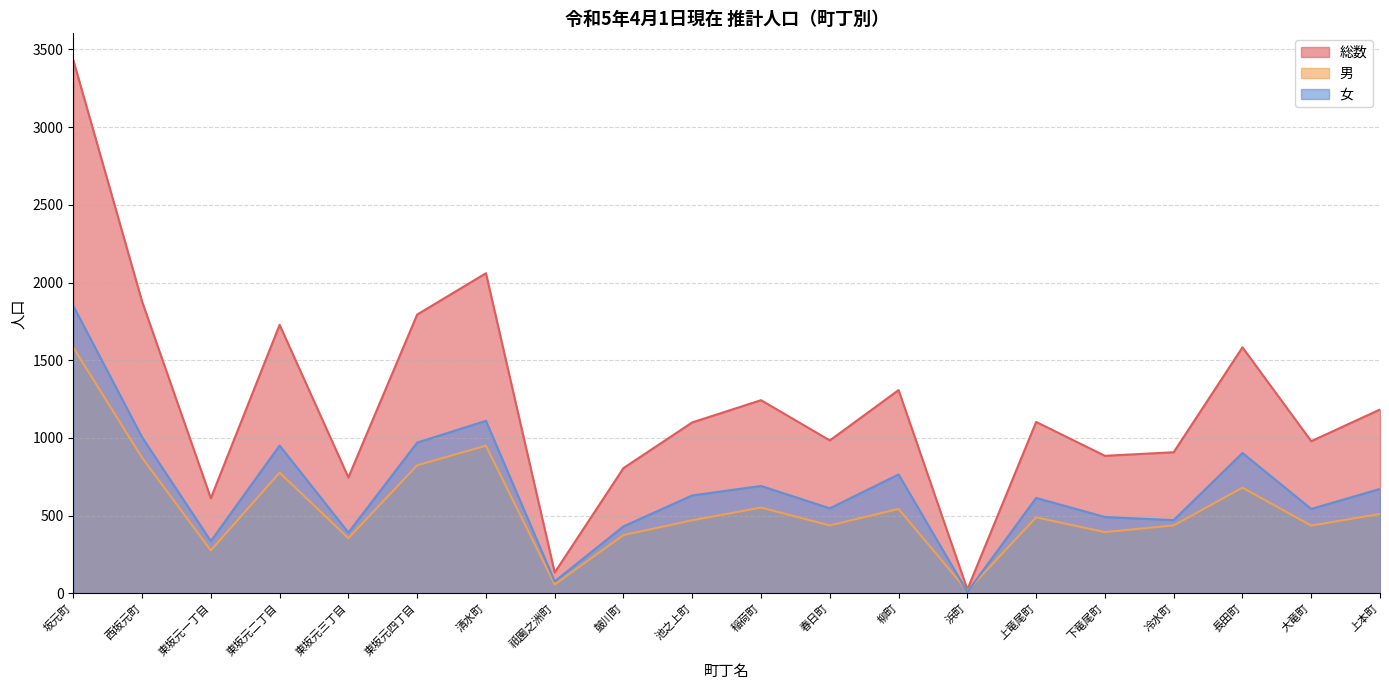

Reading right to left, transcribe all the data shown in this chart.

総数: 1183	979	1583	908	885	1103	25	1308	984	1243	1100	806	134	2060	1794	746	1728	612	1878	3432
男: 511	436	680	437	394	489	16	543	437	552	470	375	57	950	824	355	777	276	873	1582
女: 672	543	903	471	491	614	9	765	547	691	630	431	77	1110	970	391	951	336	1005	1850